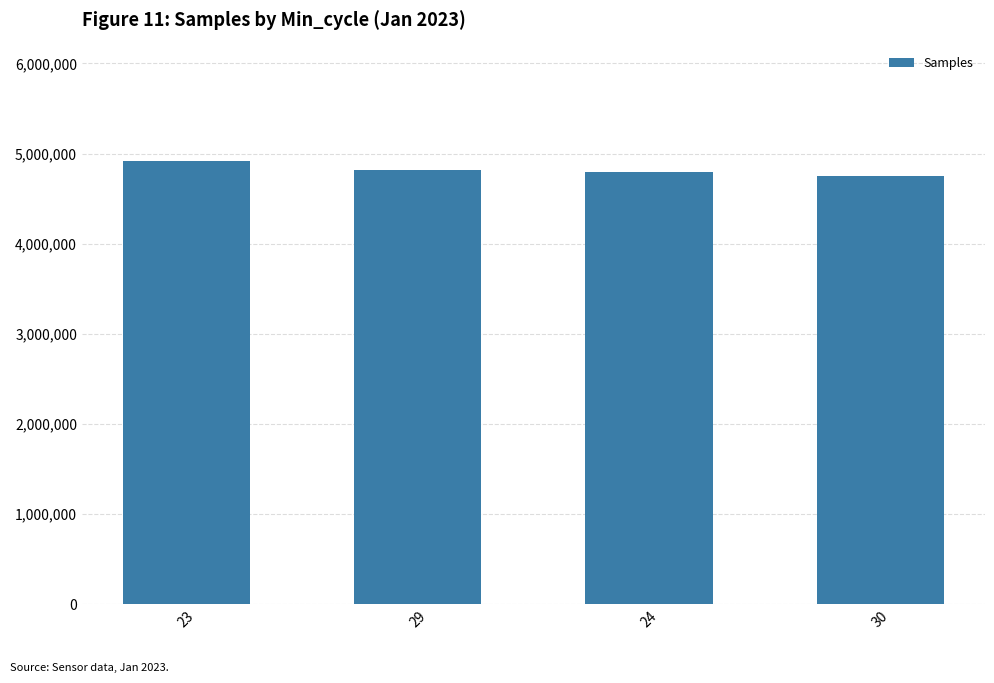

What is the maximum value shown in the chart?

4921093